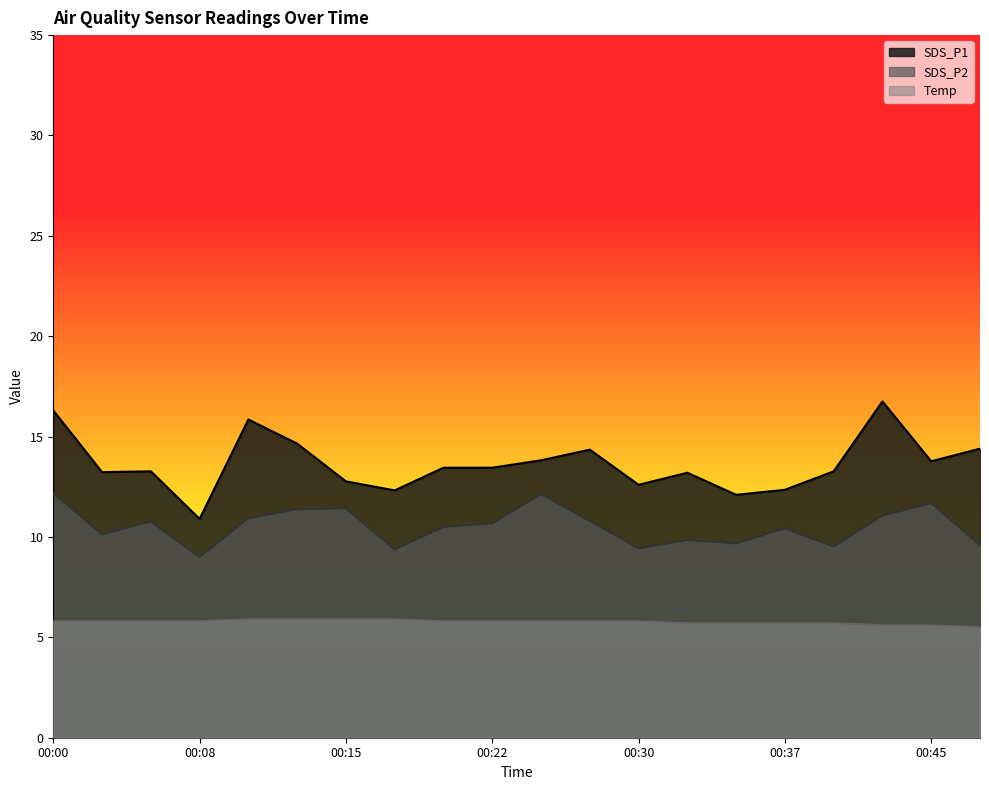

At how many categories does at least one series exceed 8?

20